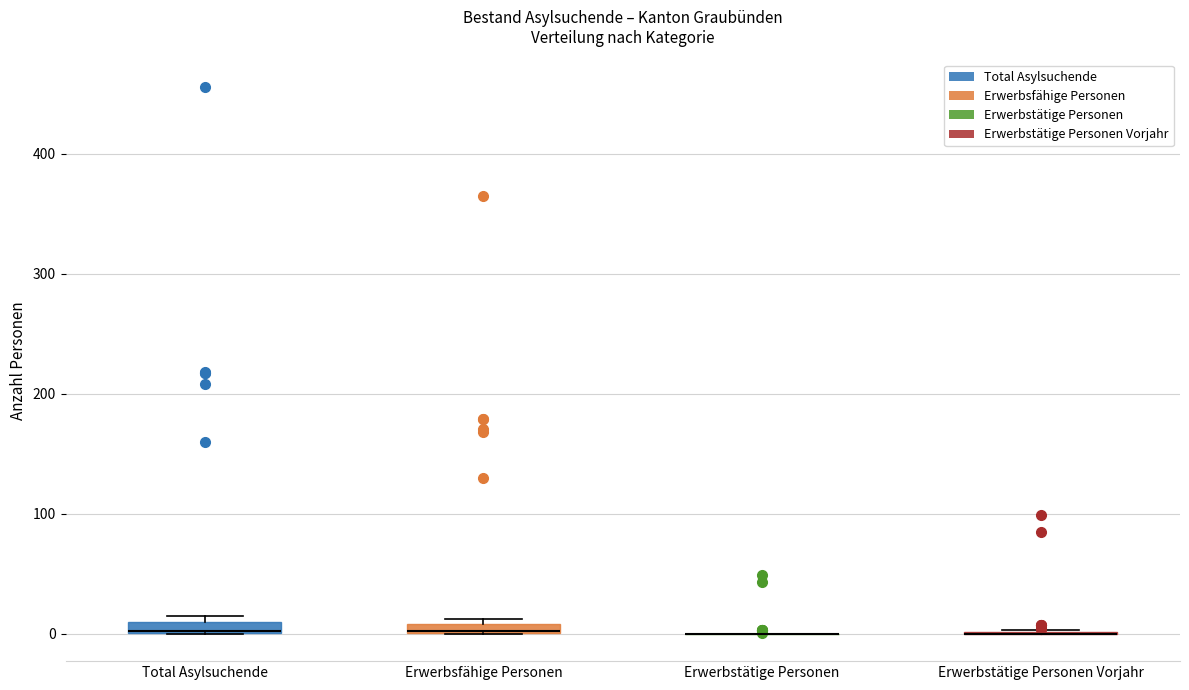

Where is the lower edge of the box for Erwerbsfähige Personen on the y-axis? The values are not printed on the chart, so give them approximately, as read against the axis.

0